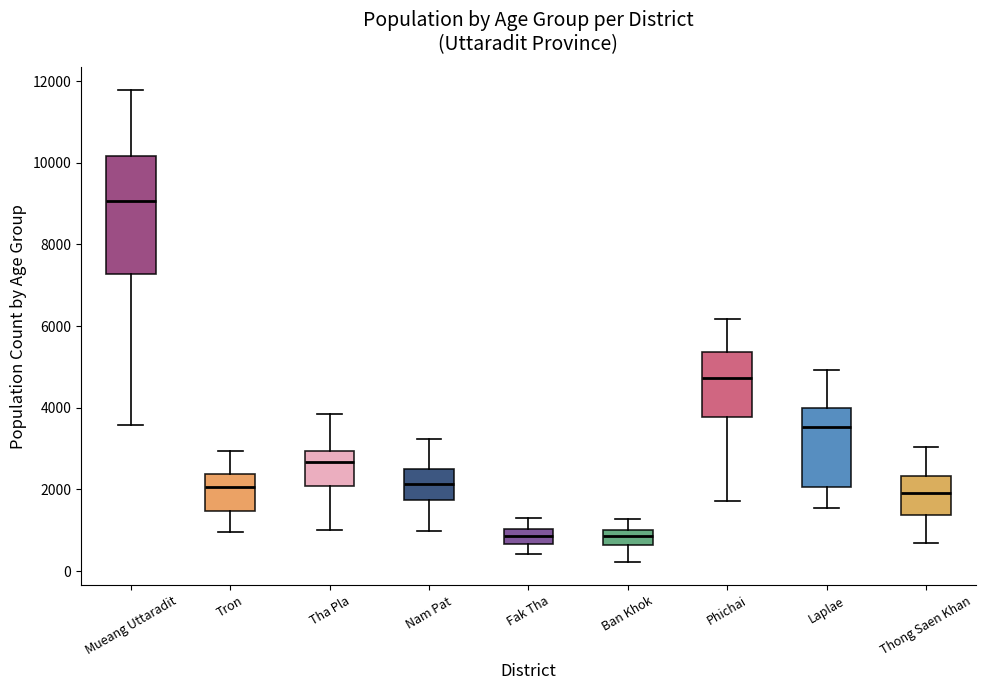

Reading left to right, read every box against the y-axis: the position of its median line, the range the box covers, and the ends of its whiskers. The values are not printed on the chart, so give them approximately, as read against the axis.

Mueang Uttaradit: median 9000, box 7200 to 10200, whiskers 3600 to 11800
Tron: median 2000, box 1400 to 2400, whiskers 1000 to 3000
Tha Pla: median 2600, box 2000 to 3000, whiskers 1000 to 3800
Nam Pat: median 2200, box 1800 to 2600, whiskers 1000 to 3200
Fak Tha: median 800, box 600 to 1000, whiskers 400 to 1400
Ban Khok: median 800, box 600 to 1000, whiskers 200 to 1200
Phichai: median 4800, box 3800 to 5400, whiskers 1800 to 6200
Laplae: median 3600, box 2000 to 4000, whiskers 1600 to 5000
Thong Saen Khan: median 2000, box 1400 to 2400, whiskers 600 to 3000